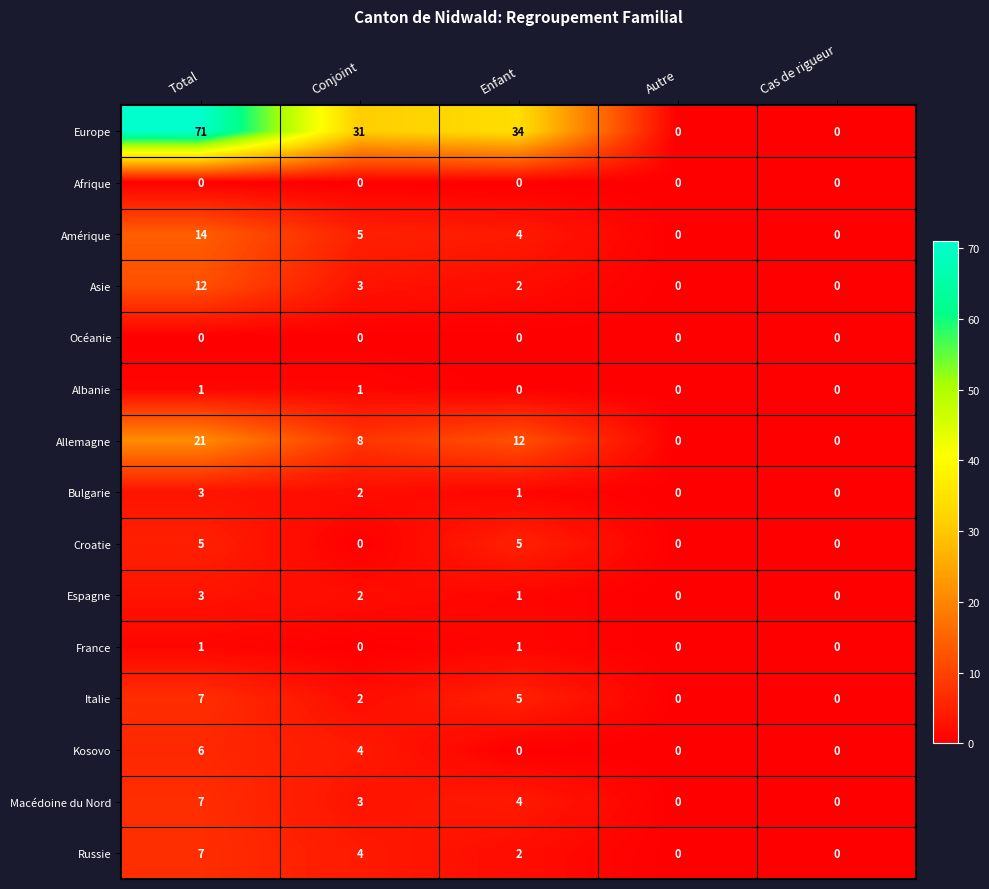

How many values in the Kosovo series exceed 0?

2